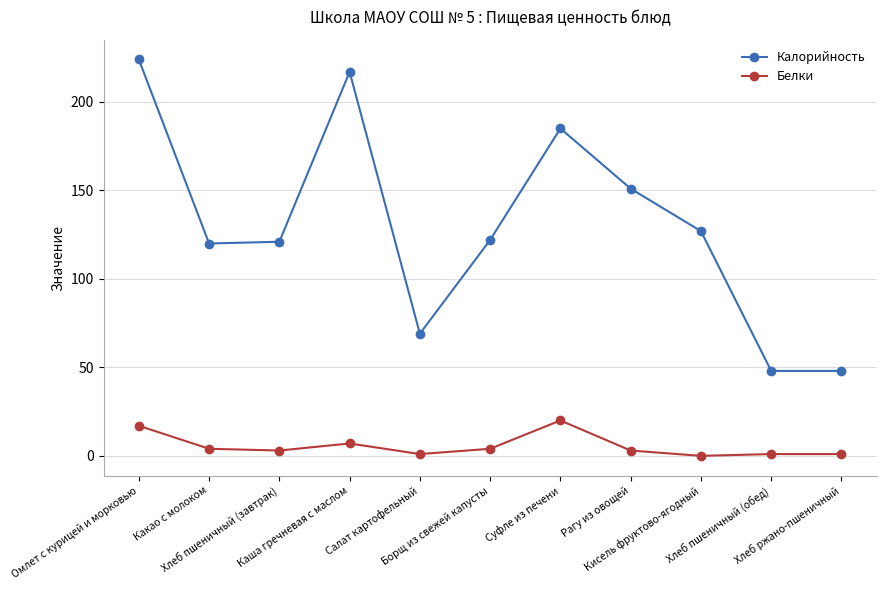

Rank the series by their average value, from lowest to highest.

Белки, Калорийность